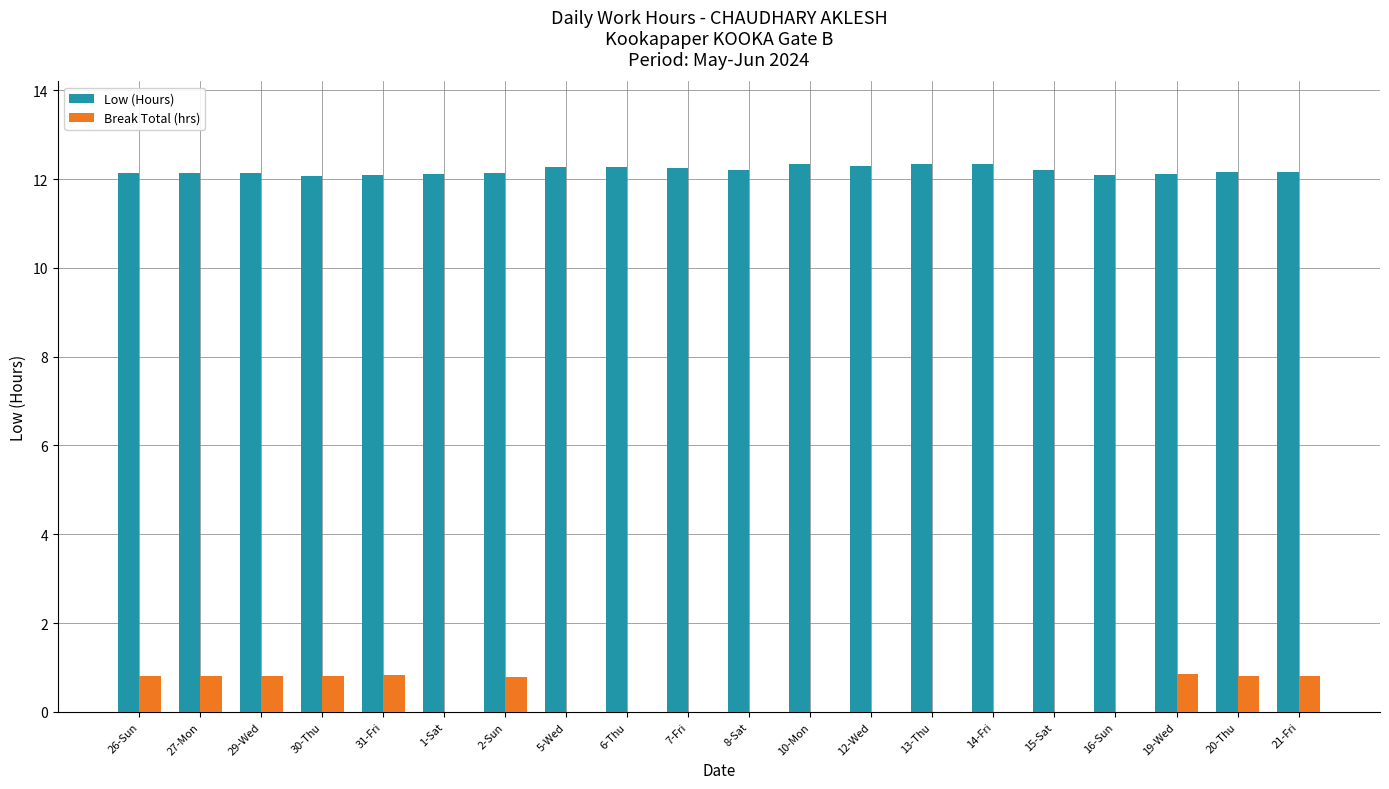

Which series has the largest total across all categories?

Low (Hours)